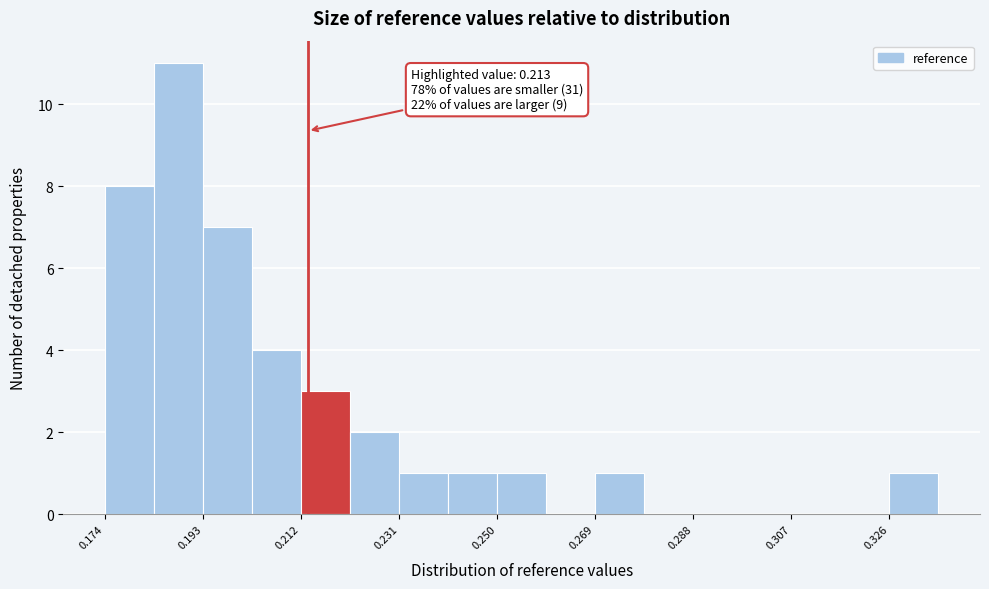

Which range on the x-axis has the tallest bar?

0.184 to 0.192